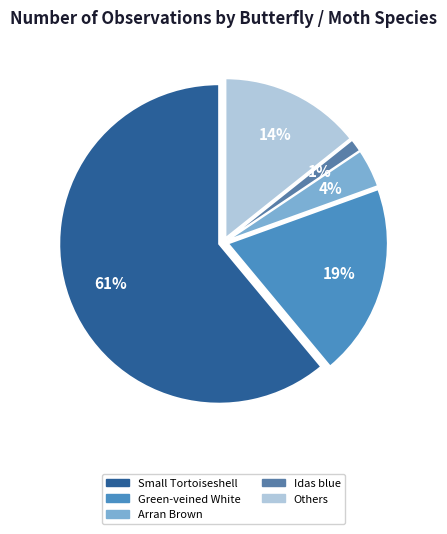

How many slices are in this pie chart?

5